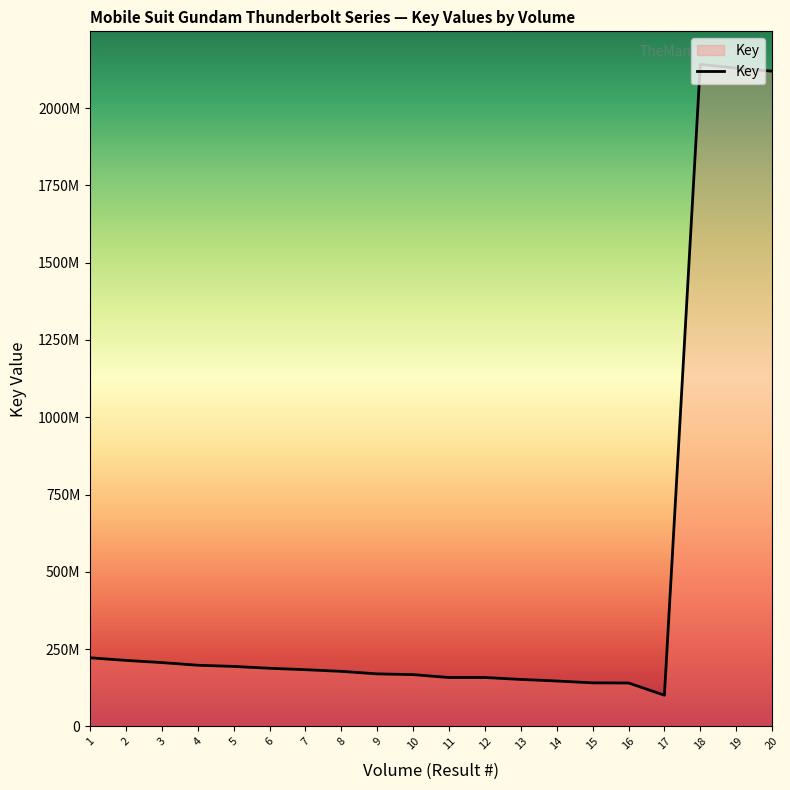

The chart shows a value of 193891733 at 5. True or false?

True